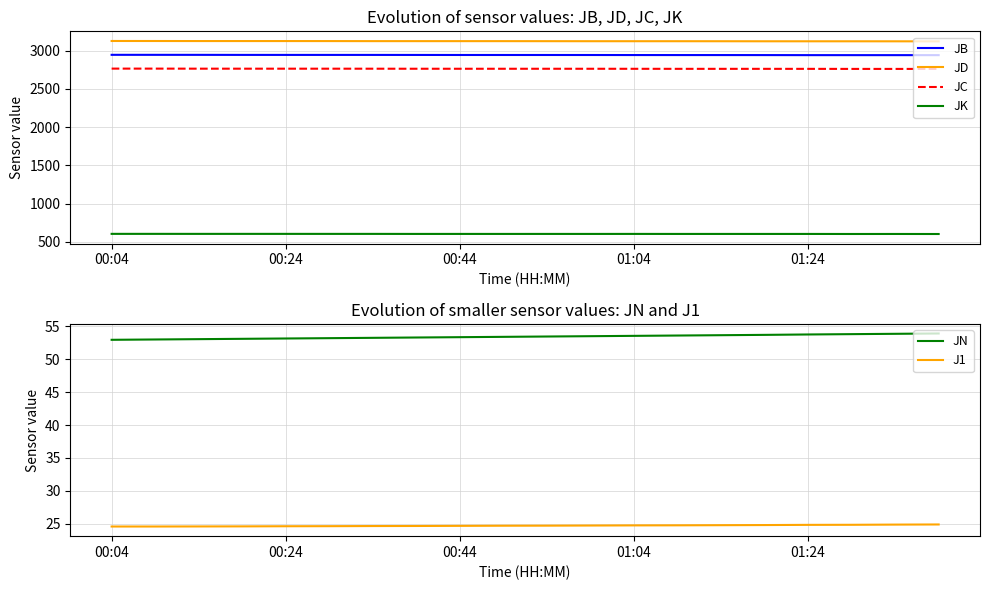

Count the number of categories in the chart.

20